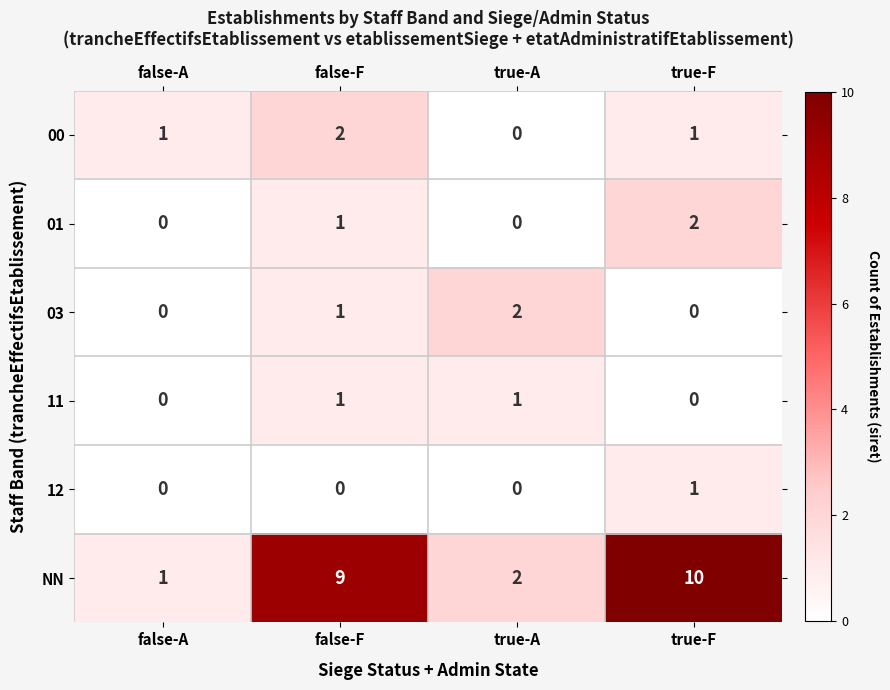

Is it true that 00 equals 0 at false-A?

False